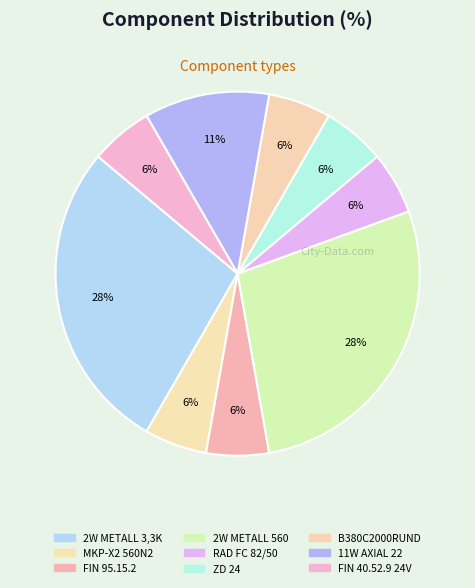

How many segments does this pie chart have?

9